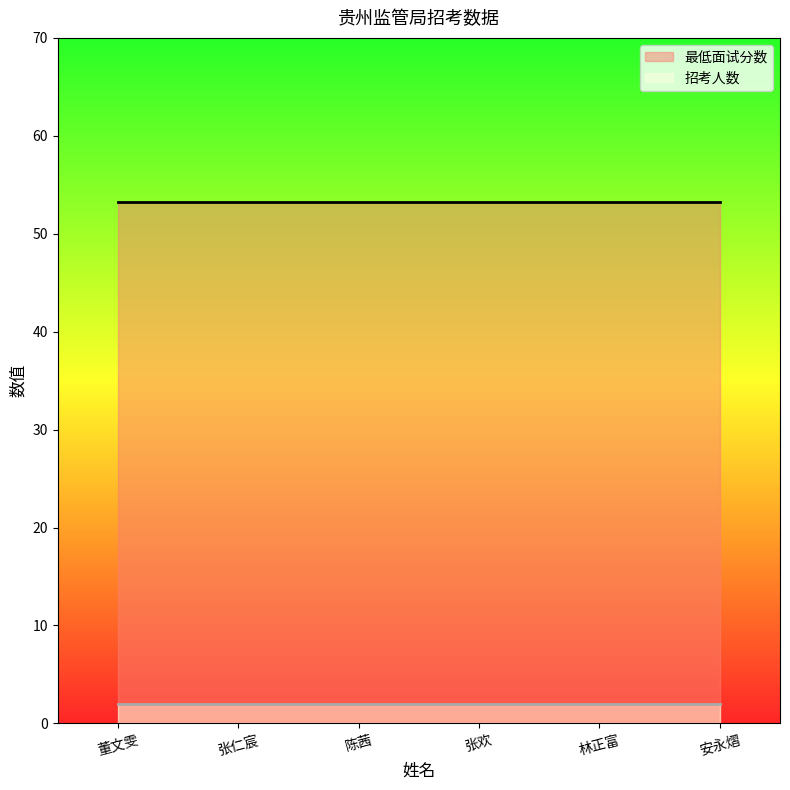

True or false: 最低面试分数 and 招考人数 intersect in this chart.

False